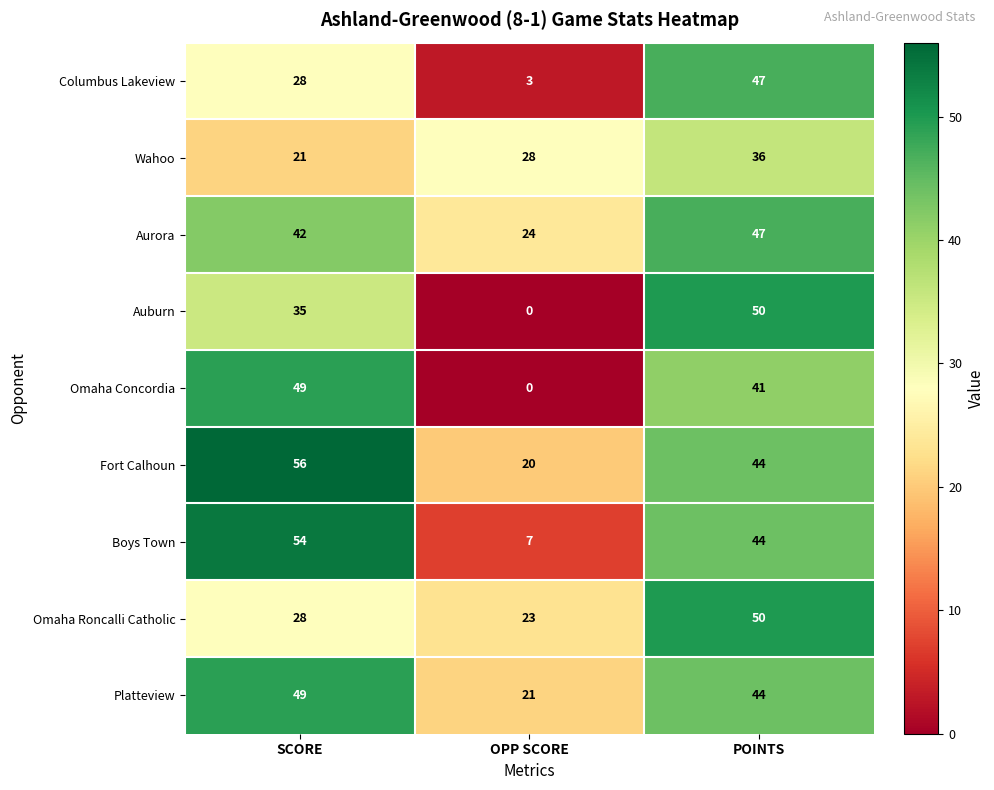

At which category is the sum across all series the highest?

POINTS